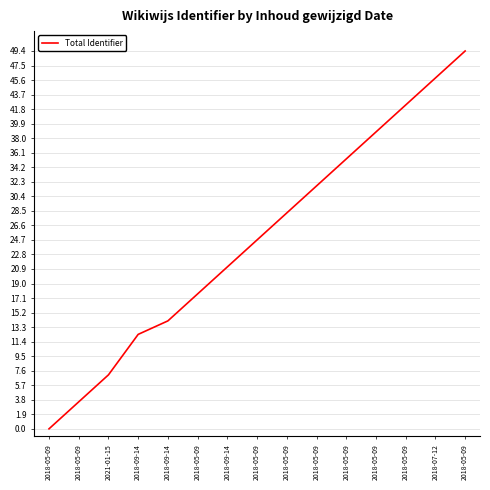

Approximately how many times larger is the value at 2018-05-09 compared to 2018-05-09?

0.1